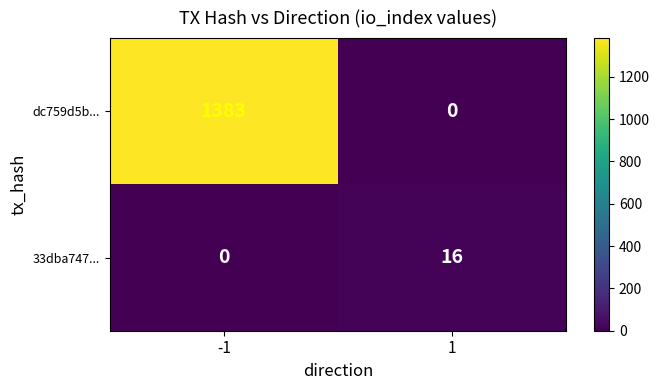

Which series has the largest total across all categories?

dc759d5b...